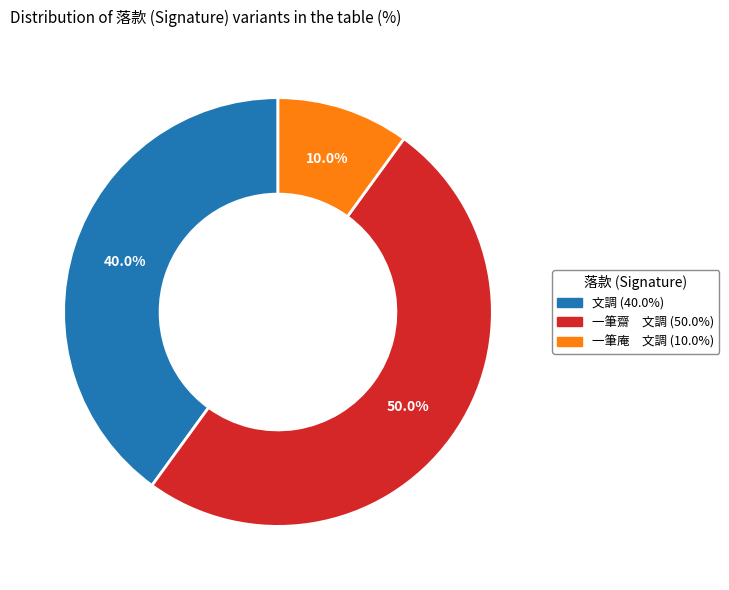

Which has a higher value, 一筆齋 文調 or 一筆庵 文調?

一筆齋 文調